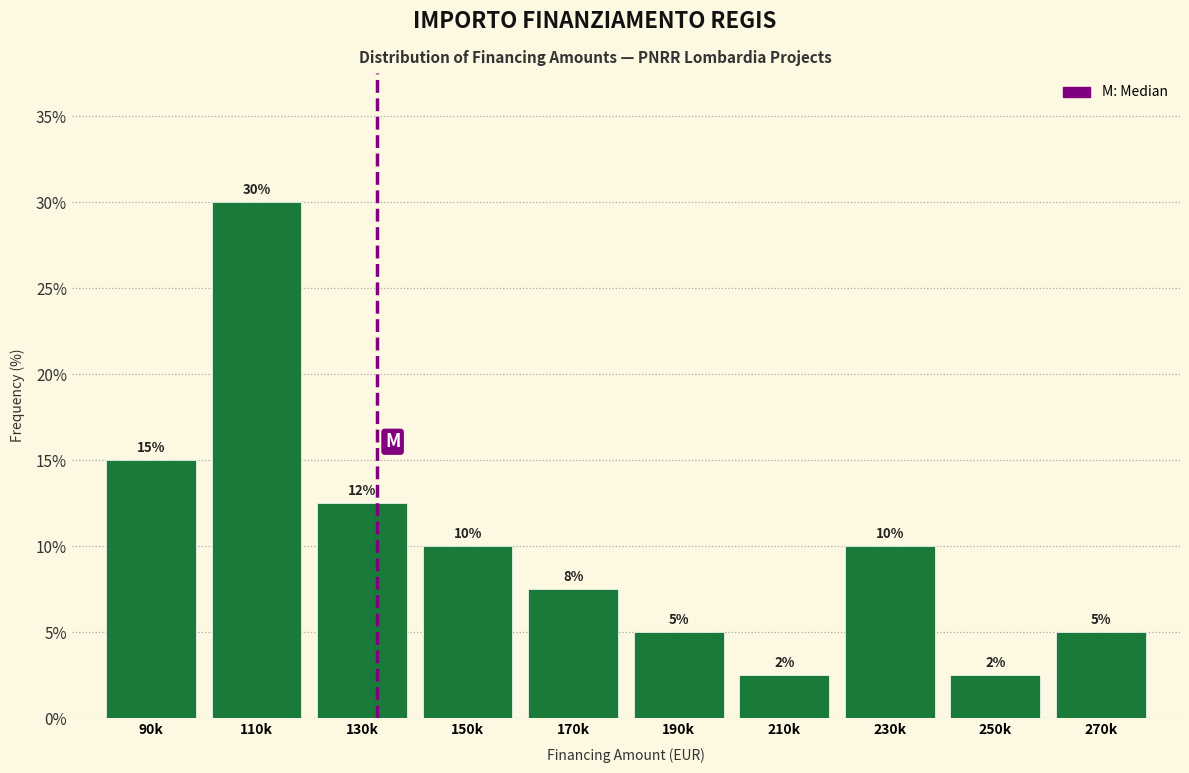

What is the label of the 10th bar from the right?

90k